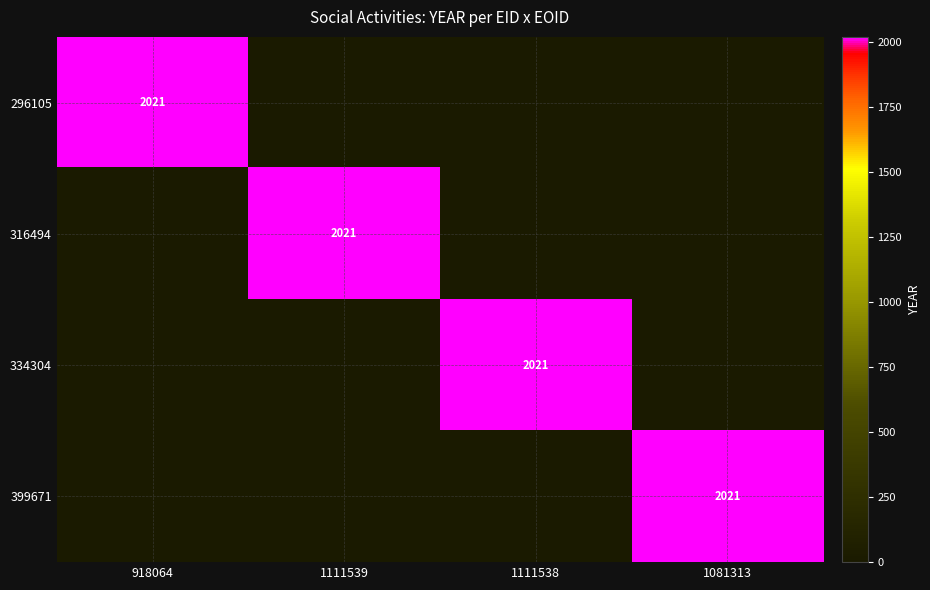

What is the difference between the highest and lowest values at 1111538?

2021